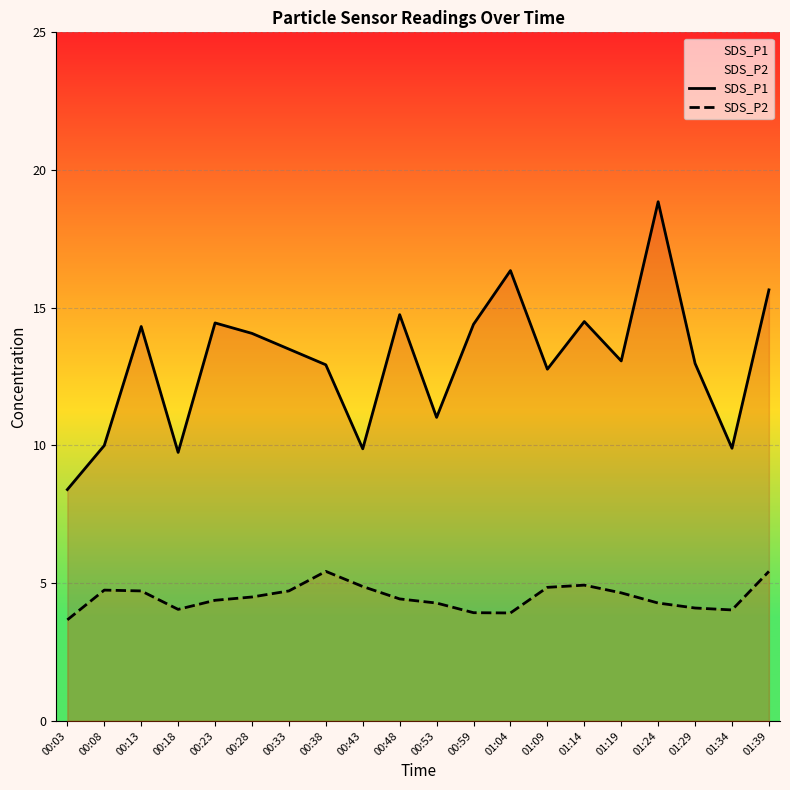

Reading left to right, transcribe all the data shown in this chart.

SDS_P1: 8.4	10.0	14.3	9.8	14.4	14.1	13.5	12.9	9.9	14.8	11.0	14.4	16.4	12.8	14.5	13.1	18.9	13.0	9.9	15.7
SDS_P2: 3.7	4.8	4.7	4.0	4.4	4.5	4.7	5.4	4.9	4.4	4.3	3.9	3.9	4.8	4.9	4.7	4.3	4.1	4.0	5.4